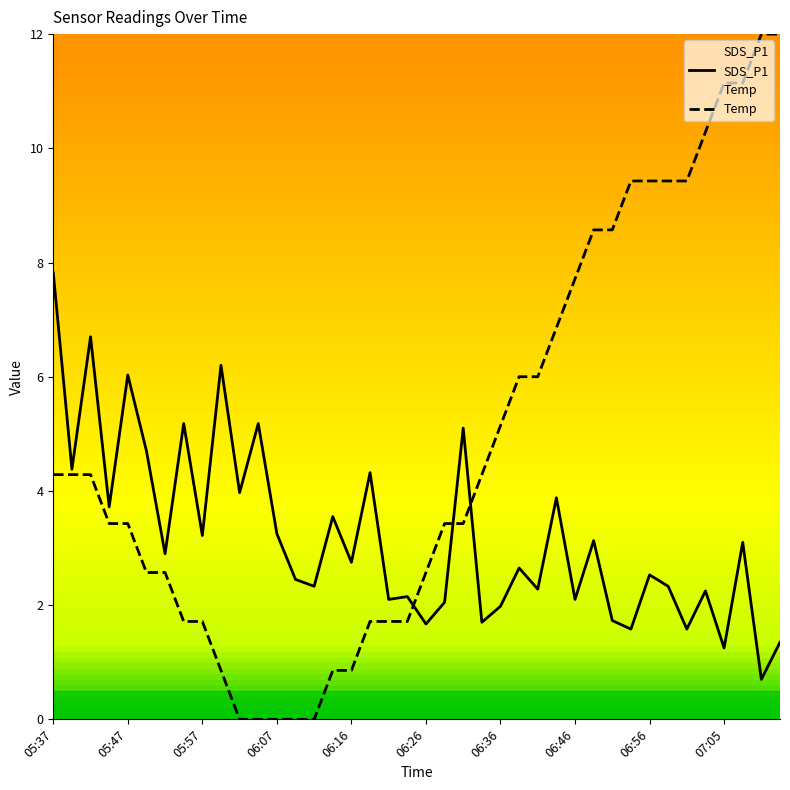

What is the average value of the Temp series?

4.8